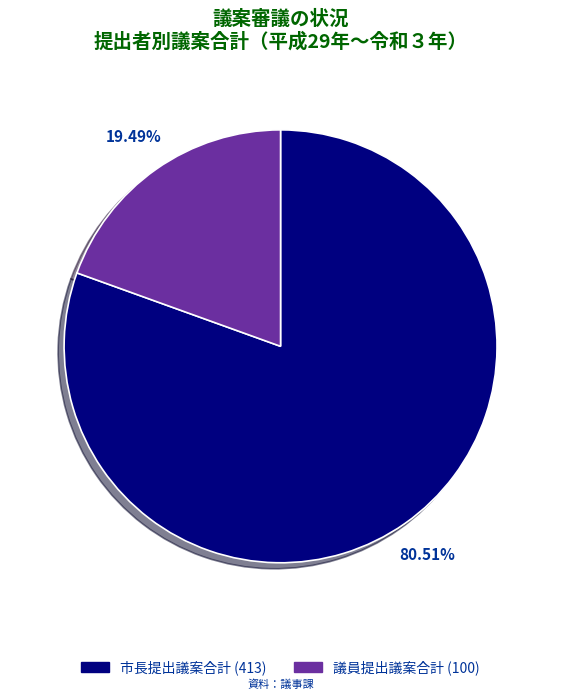

Does any single category account for the majority?

Yes